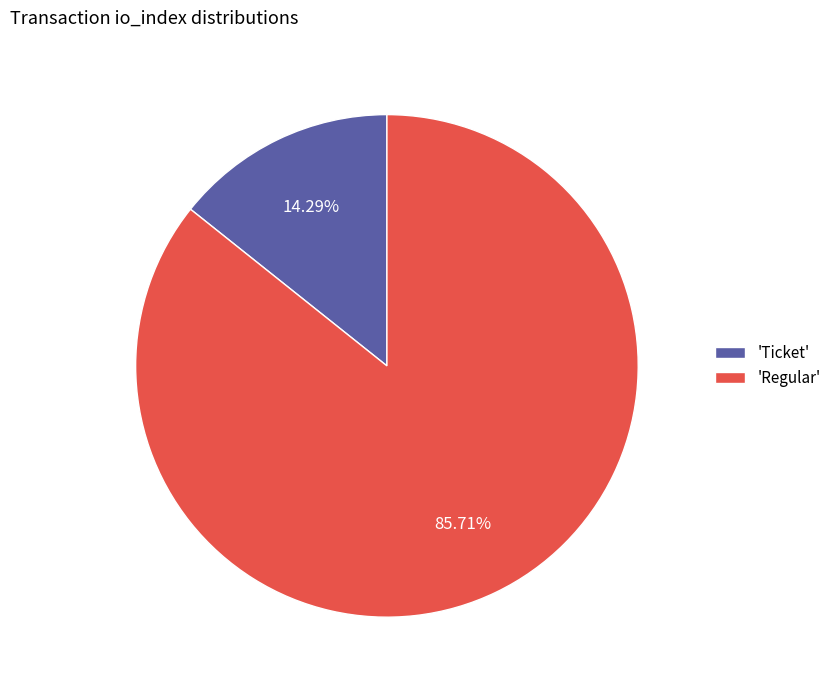

What is the majority slice?

'Regular'